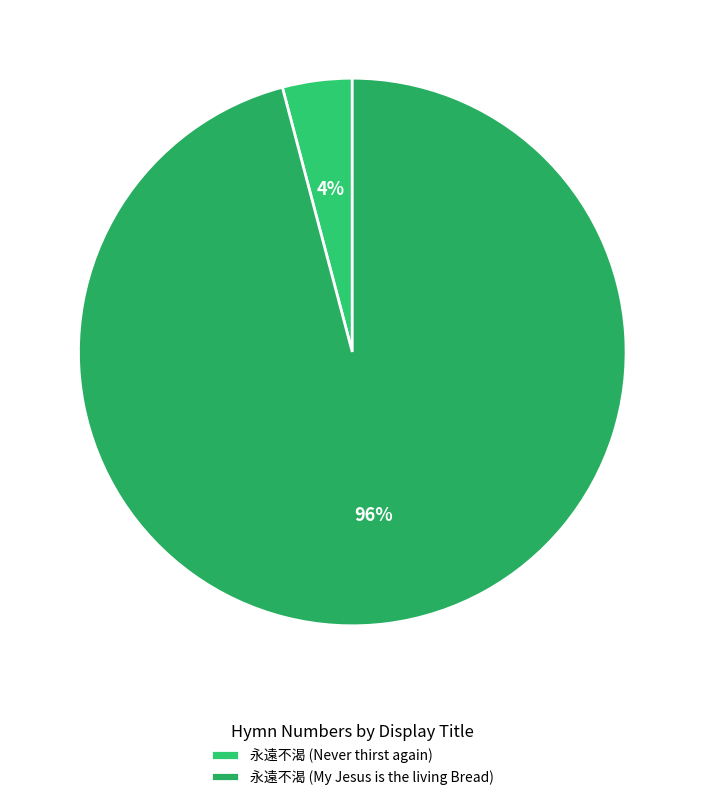

The 永遠不渴 (Never thirst again) slice represents 12% of the pie. True or false?

False